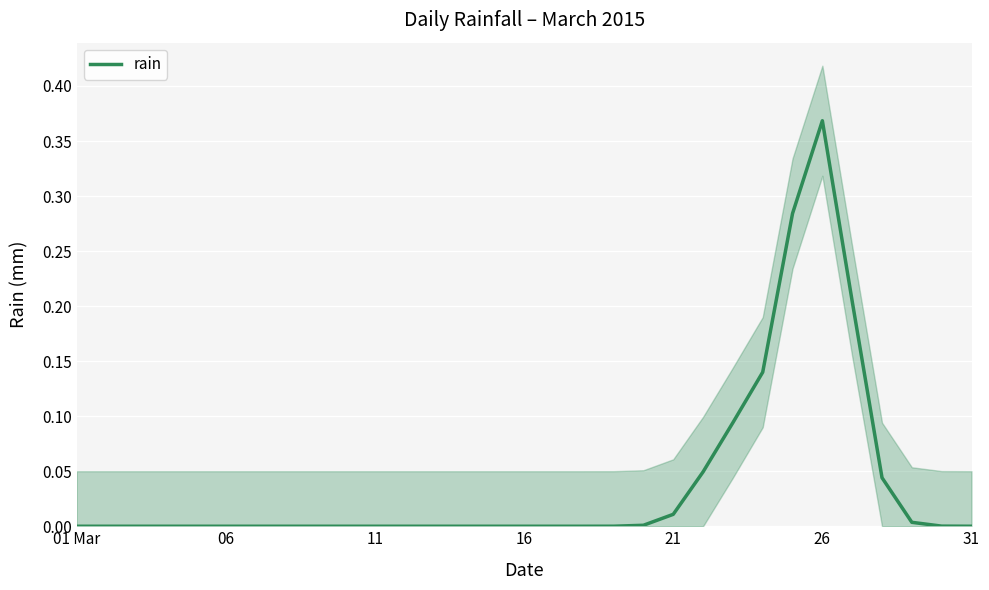

How many values exceed 0?

12